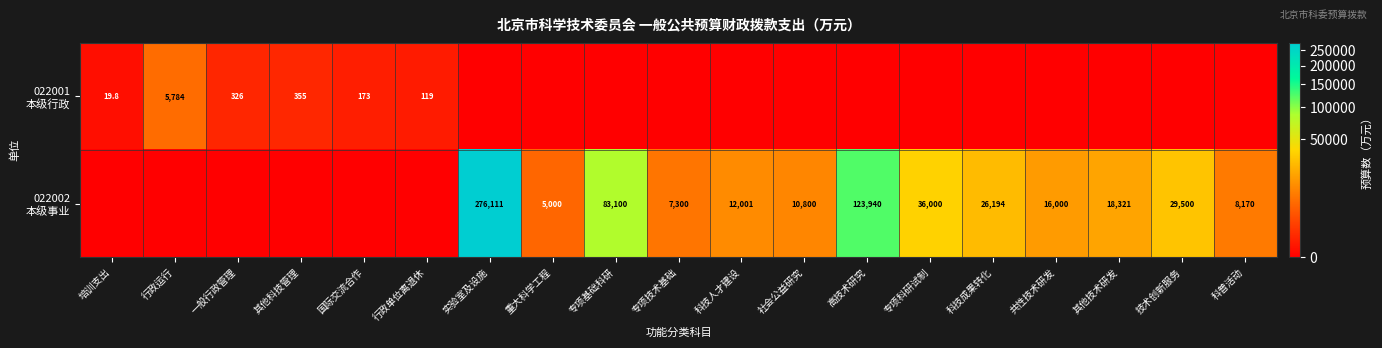

List the series in order of their overall mean, highest first.

022002 本级事业, 022001 本级行政